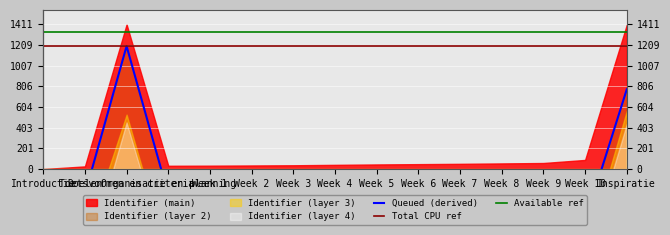

Is it true that Available ref equals 1340.4 at Introductie?

True